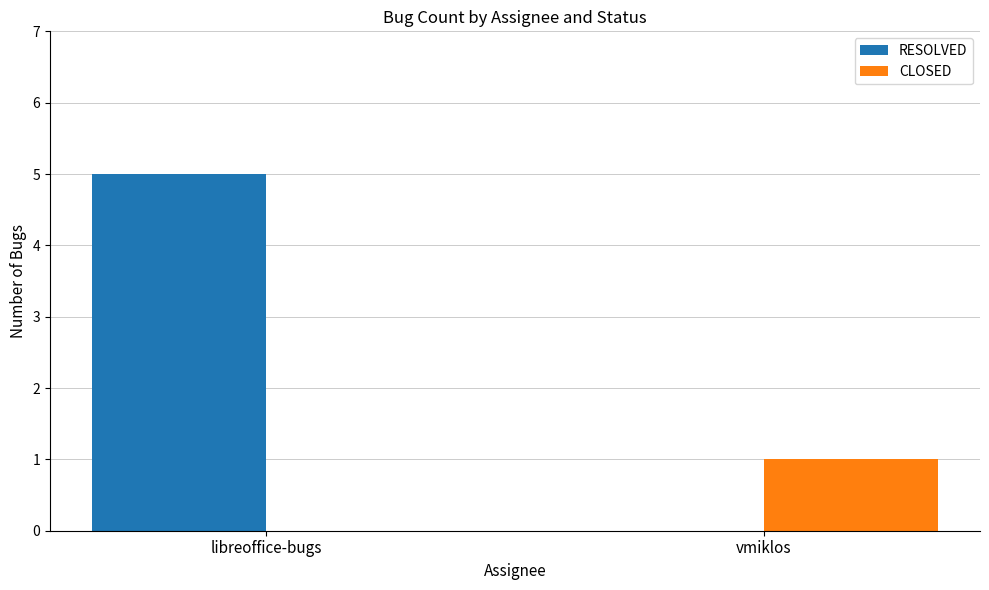

Reading left to right, list all the values displayed in this chart.

RESOLVED: 5	0
CLOSED: 0	1